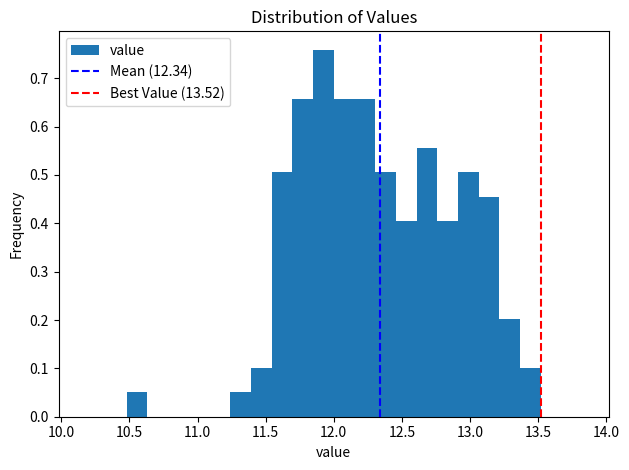

Read against the x-axis, roughly where is the centre of the tallest bar?

11.90